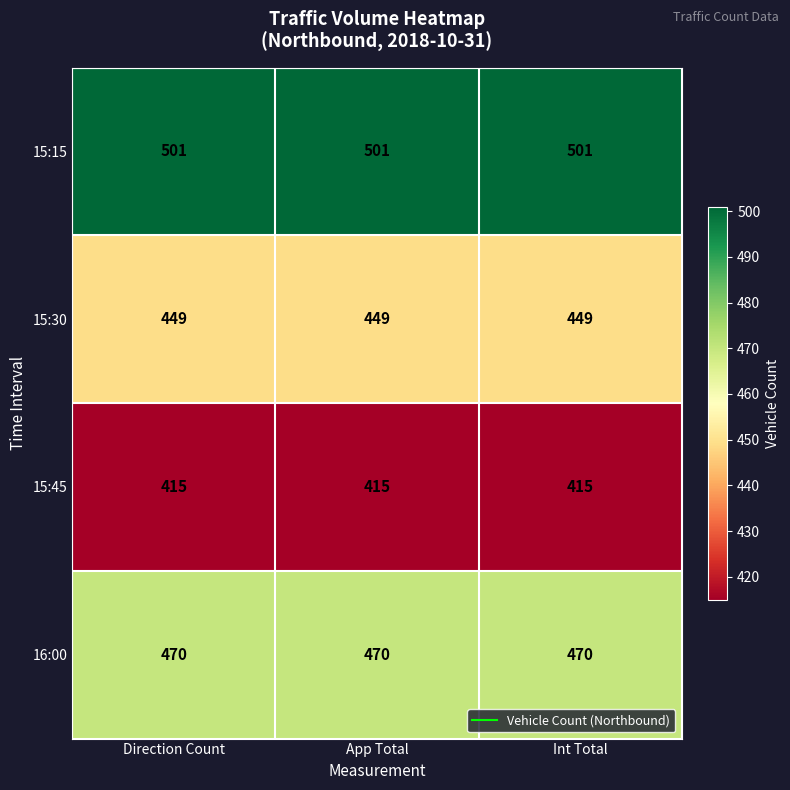

What is the difference between the highest and lowest values at App Total?

86